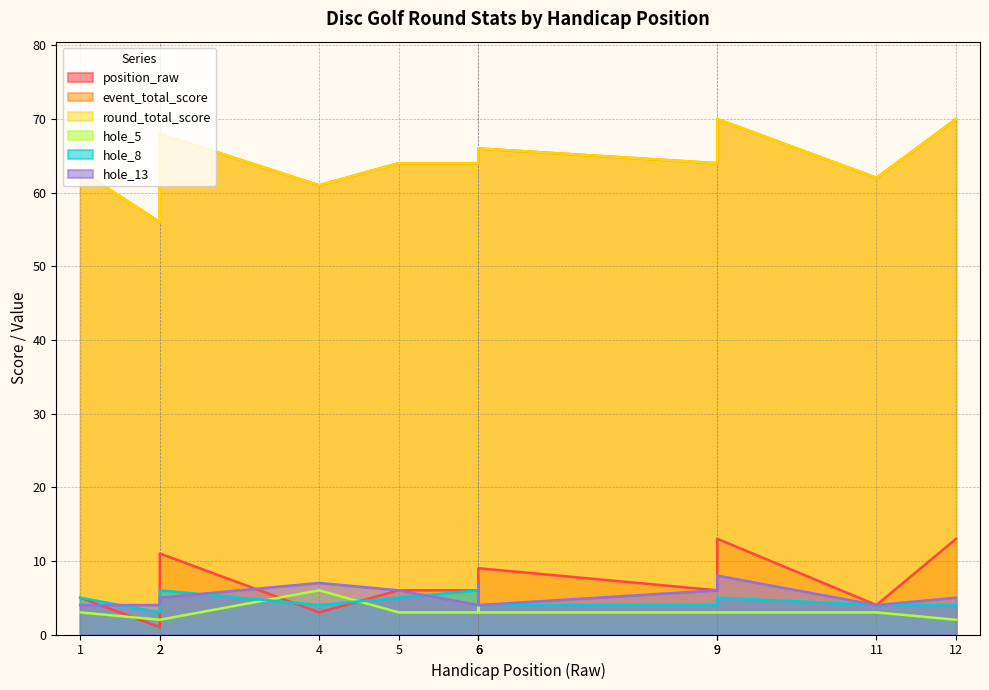

What is the value of the event_total_score point at the 9th from the left?

64